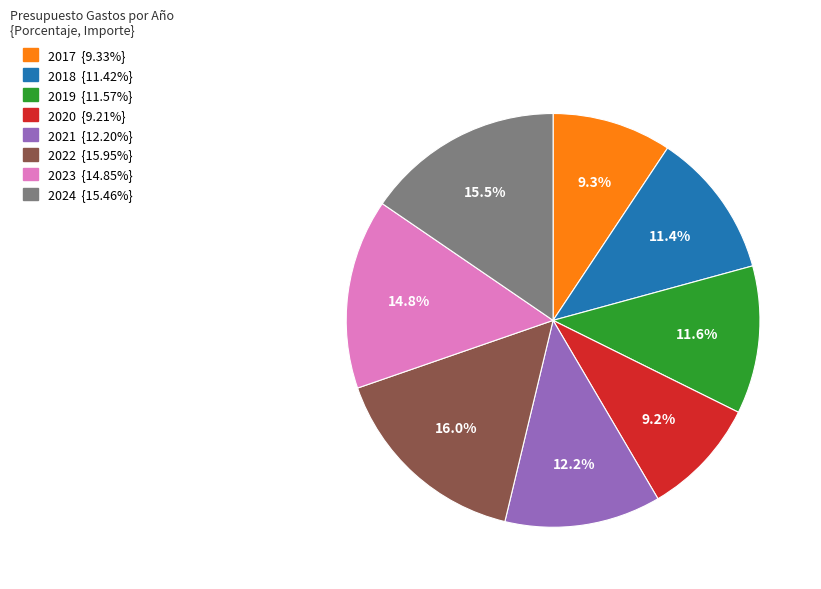

Which has a higher value, 2024 or 2019?

2024